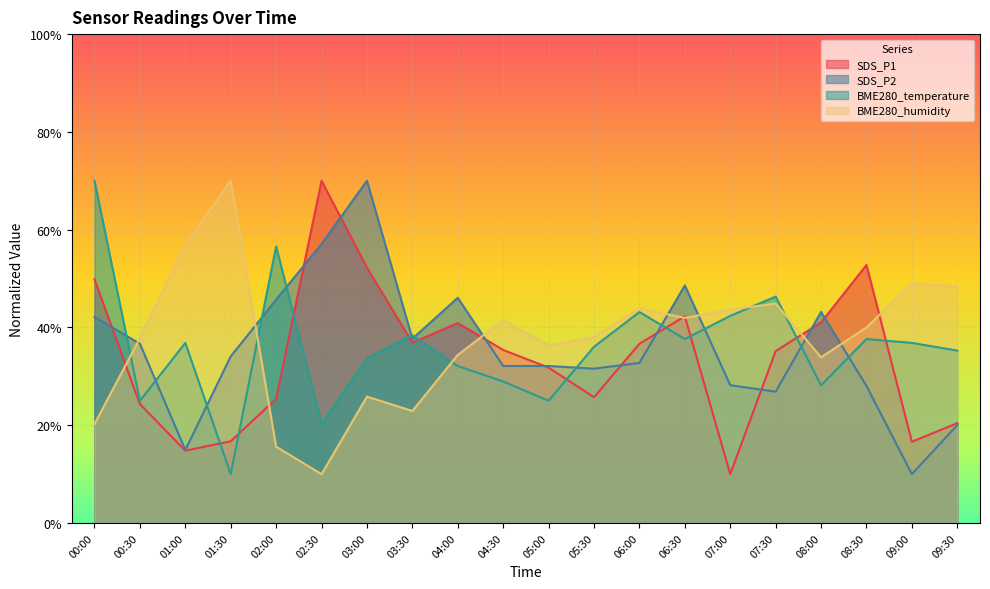

Between 06:30 and 02:30, which is larger?

02:30